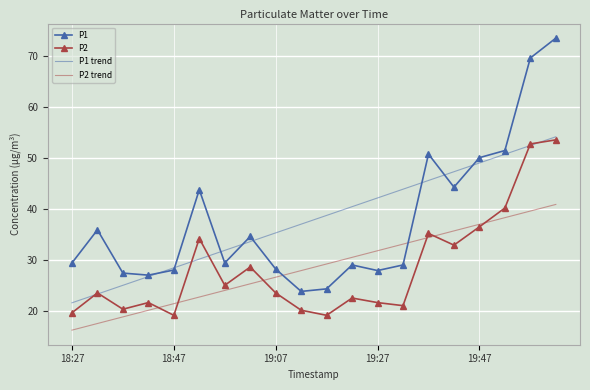

What are all the series names shown in the legend?

P1, P2, P1 trend, P2 trend